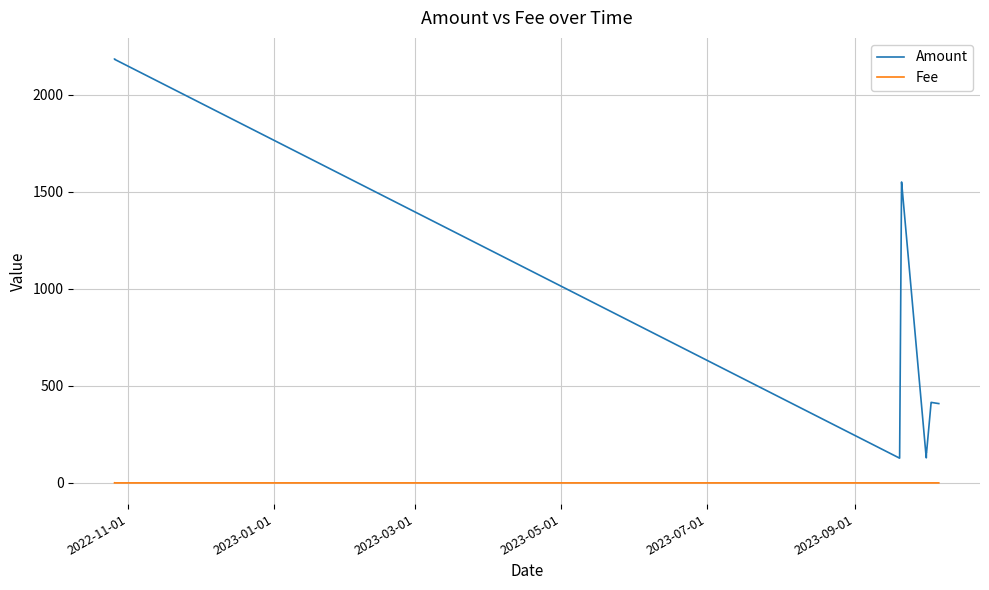

Rank the series by their average value, from highest to lowest.

Amount, Fee